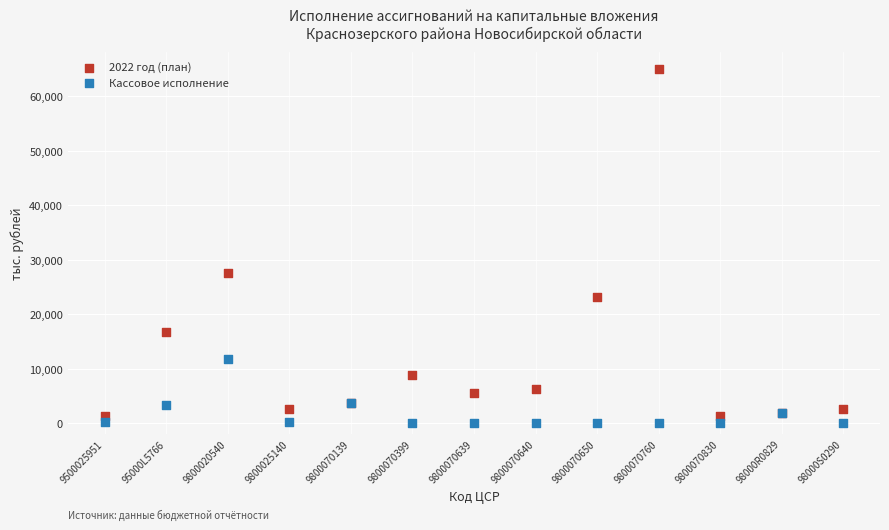

Which series has the widest spread of Y values?

2022 год (план)